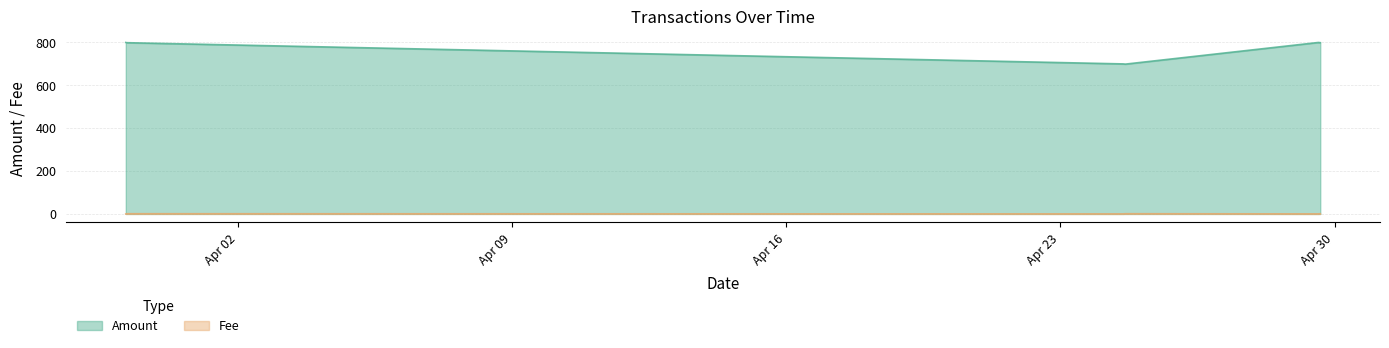

At how many categories does at least one series exceed 42?

6